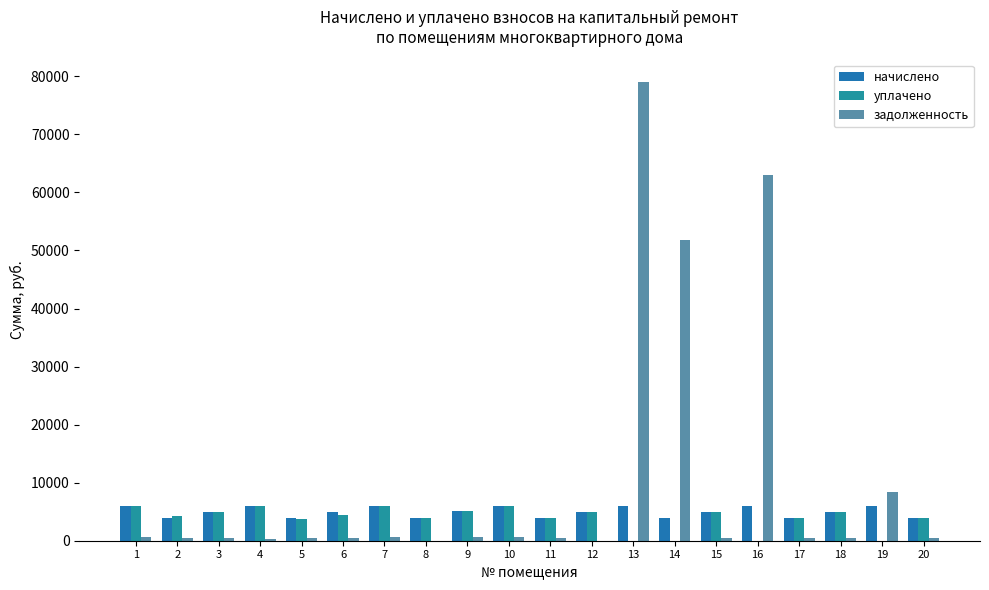

Is it true that задолженность equals 659.5 at 1?

True